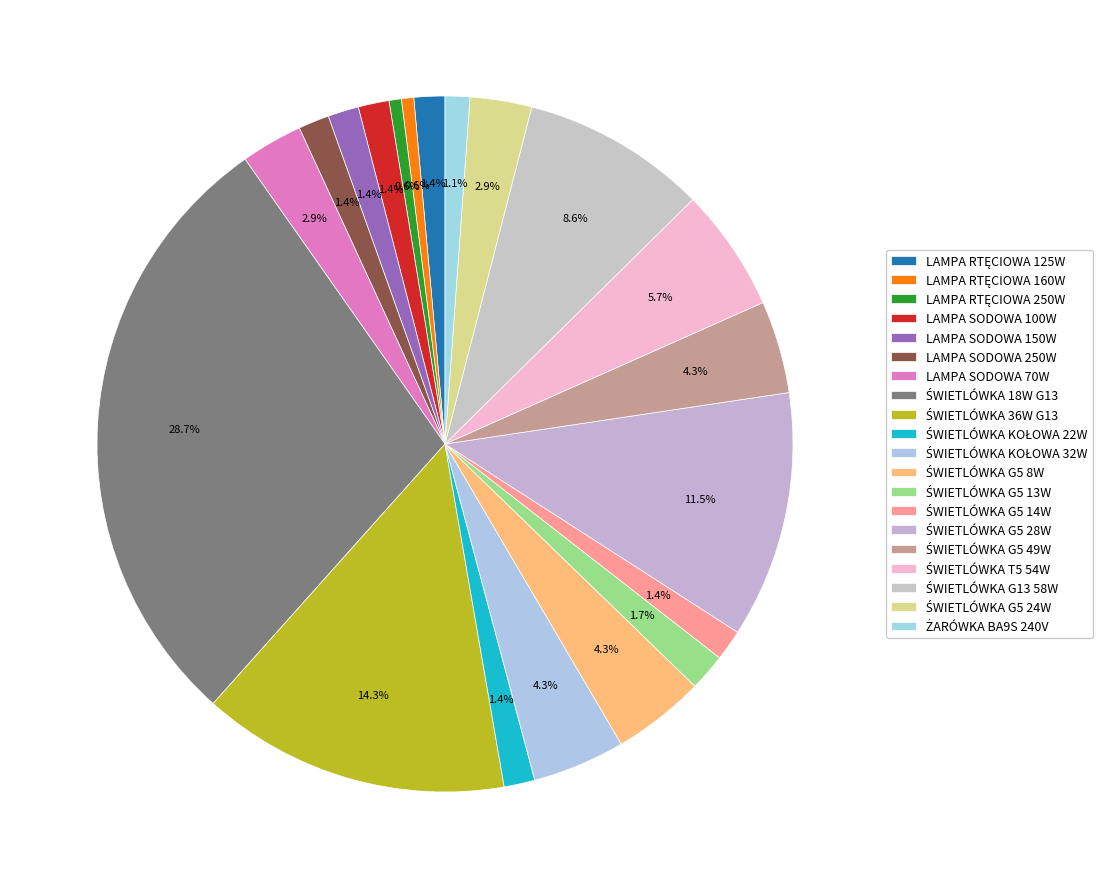

How many slices are in this pie chart?

20